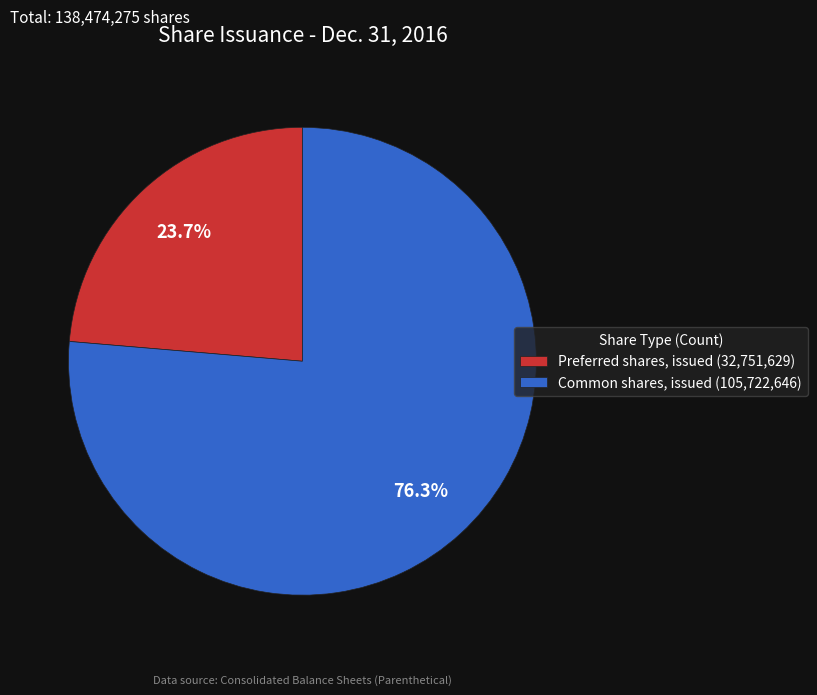

To the nearest percent, what portion does Common shares, issued represent?

76%